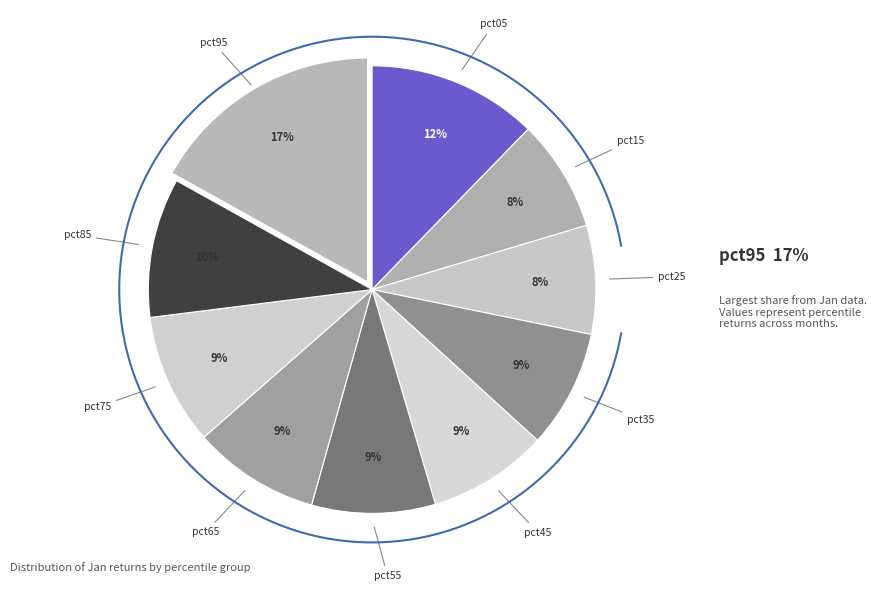

To the nearest percent, what is the average slice percentage?

10%